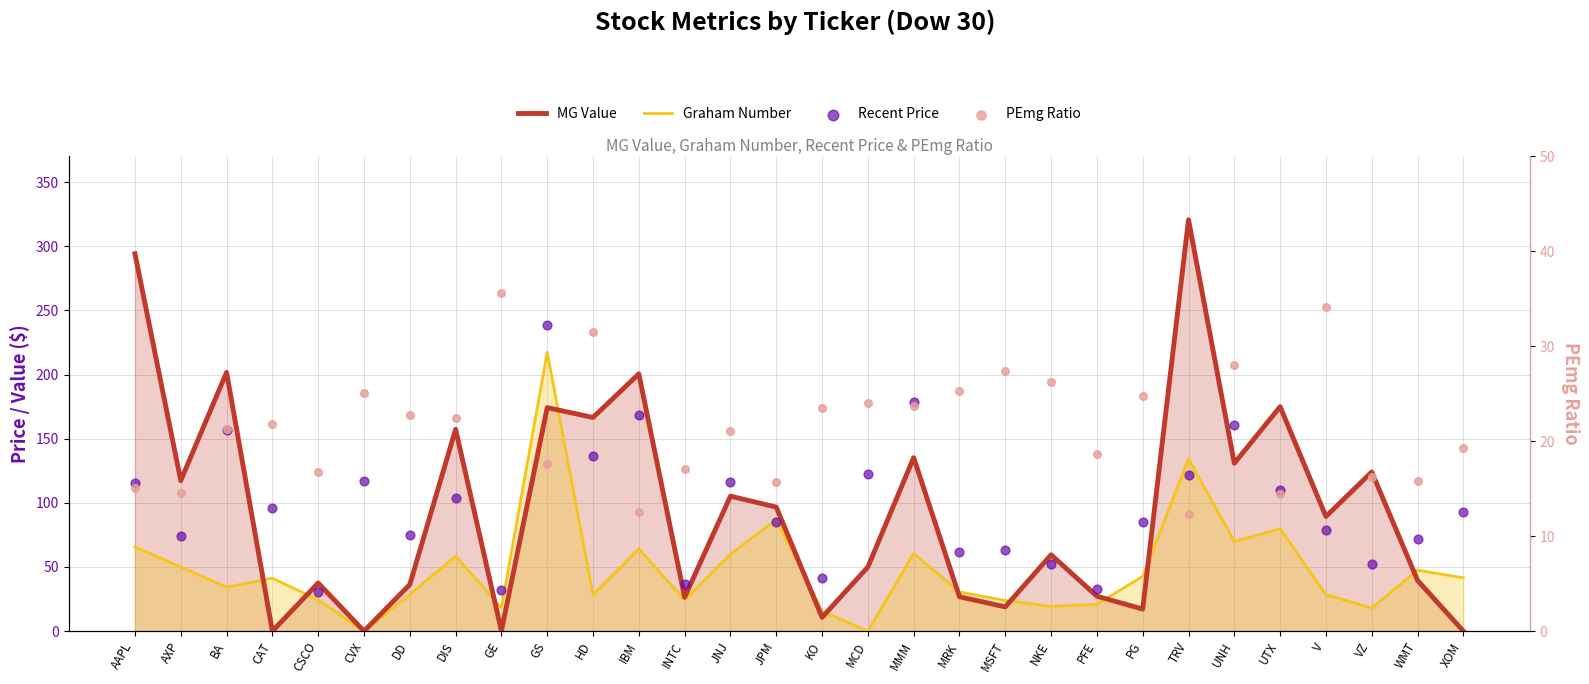

Is the value of PEmg Ratio at XOM greater than the value of MG Value at MSFT?

Yes